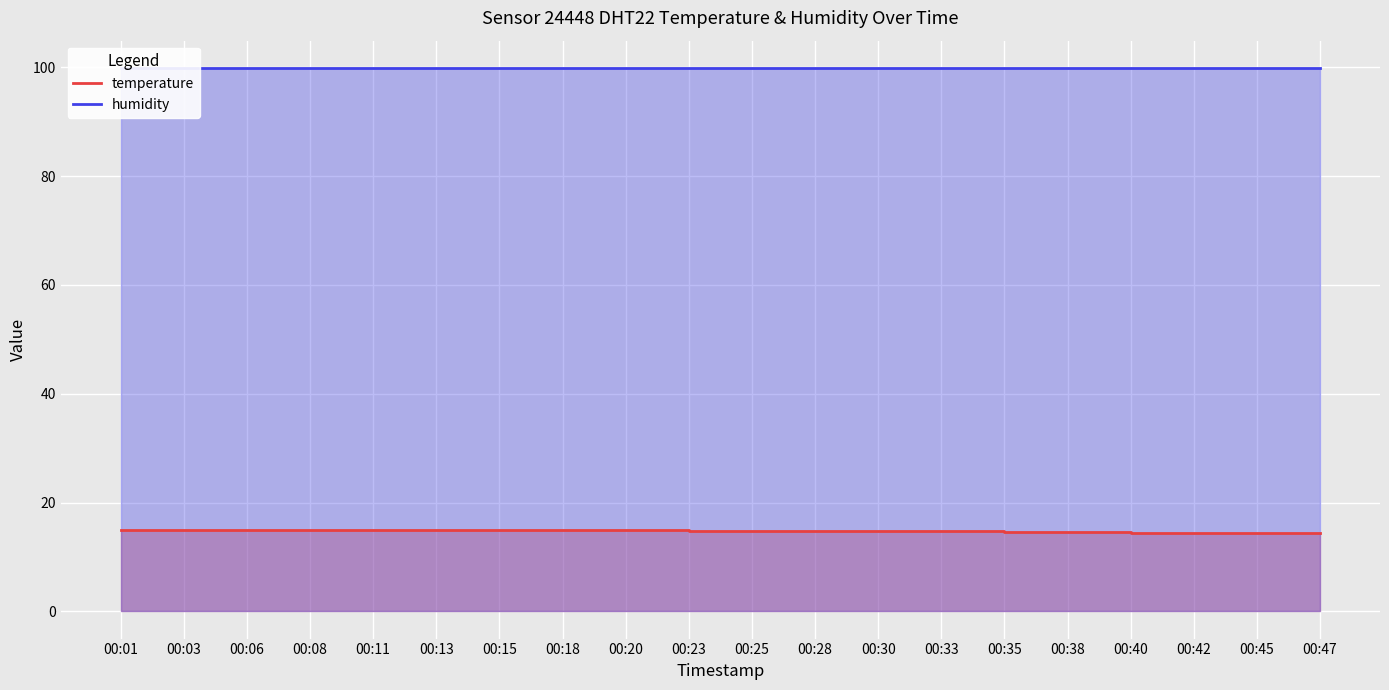

At which label does temperature reach its minimum?

00:42